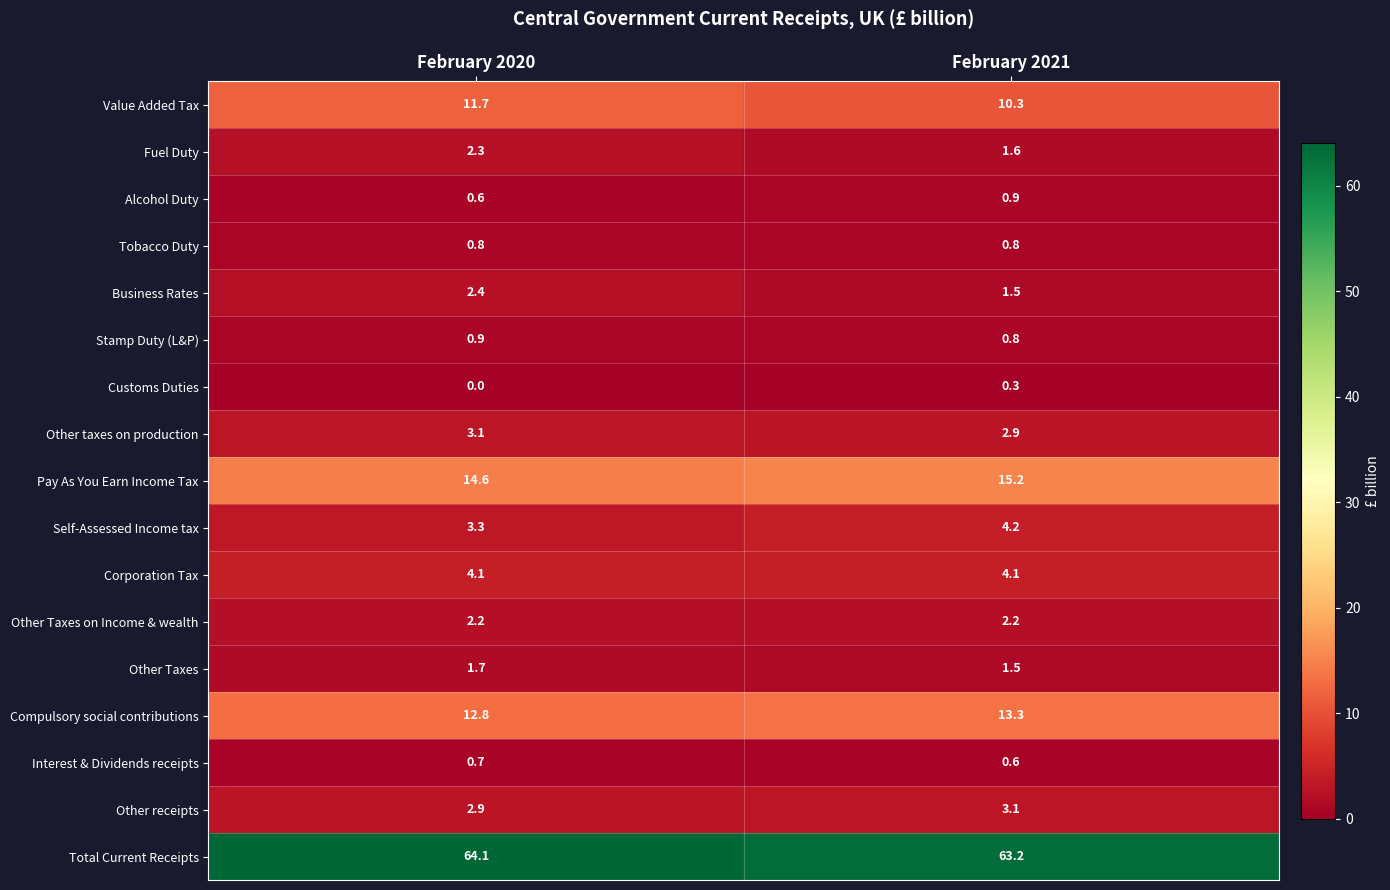

At which category is the sum across all series the highest?

February 2020